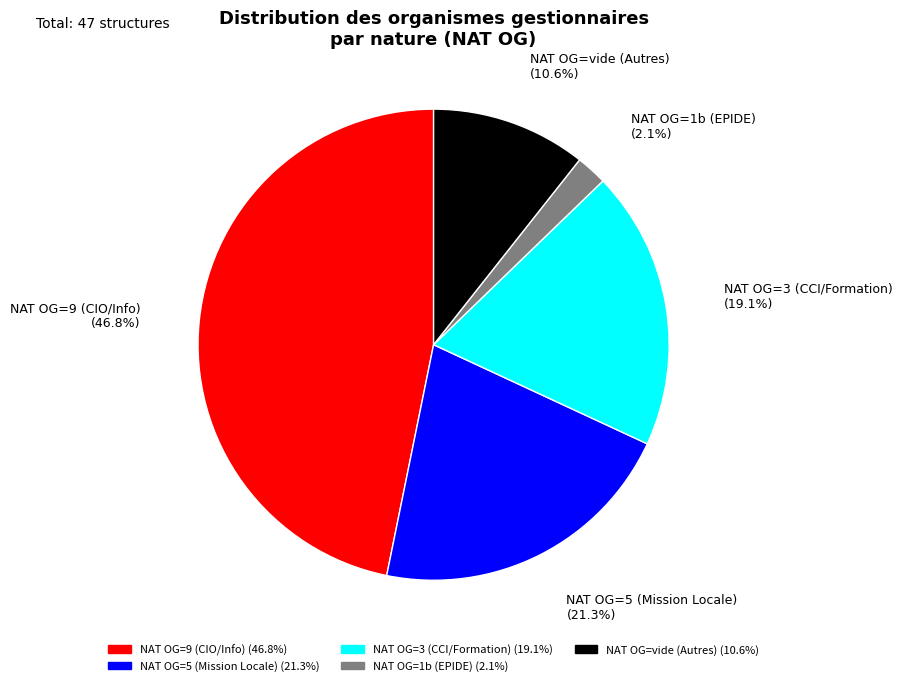

What percentage is NOT represented by NAT OG=1b (EPIDE) (2.1%)?

97.9%